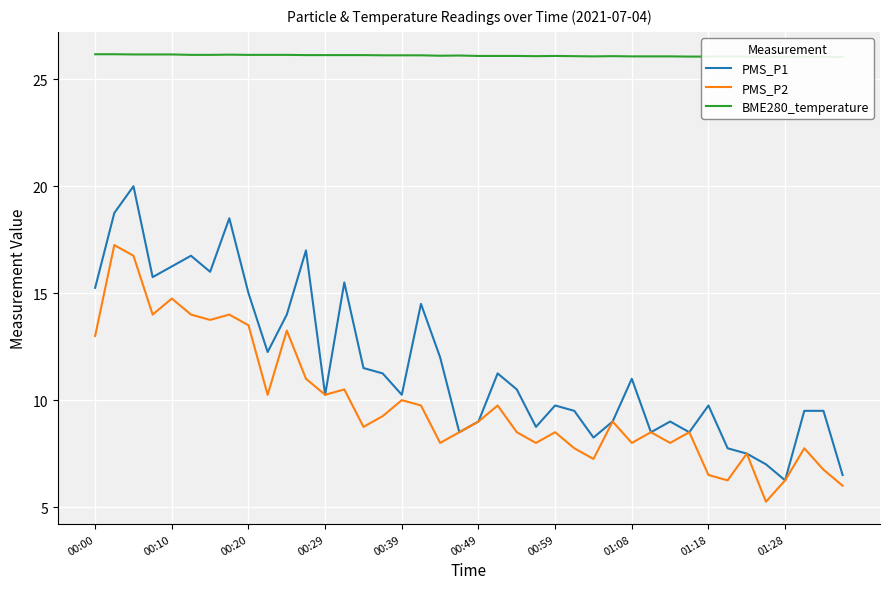

True or false: PMS_P2 and PMS_P1 intersect in this chart.

False